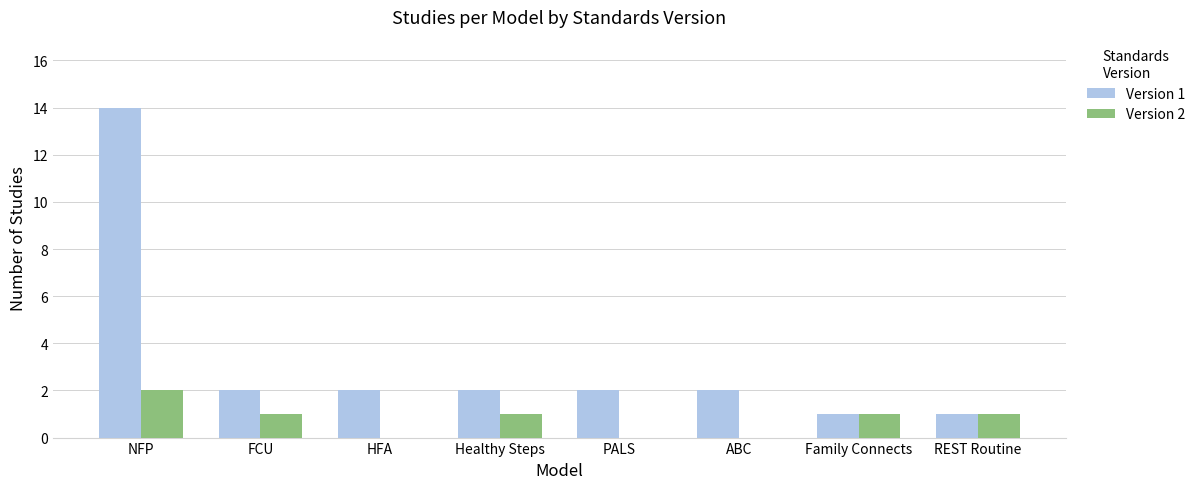

The Version 1 series shows 1 at REST Routine. True or false?

True